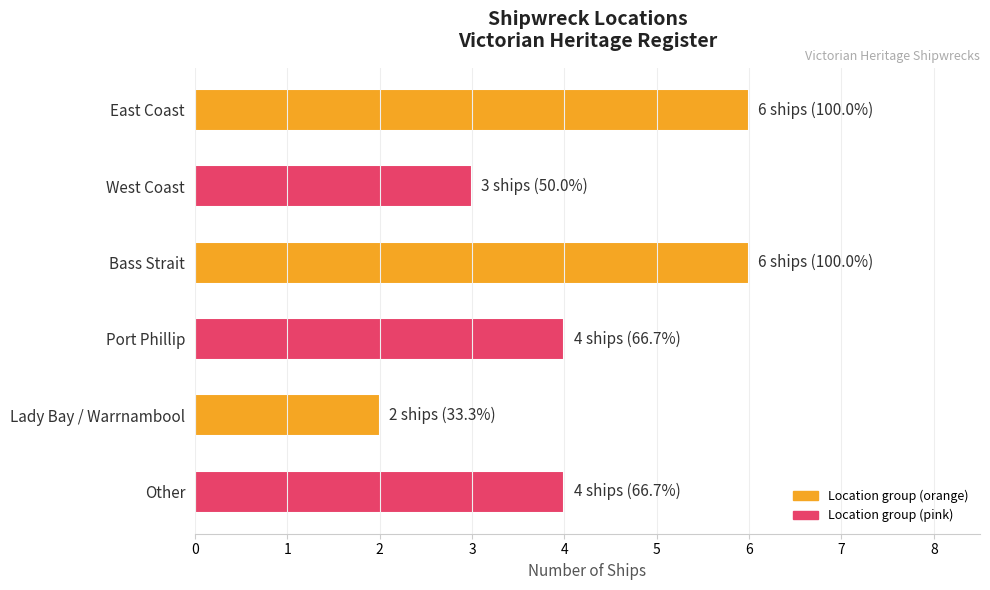

What is the minimum value shown in the chart?

2